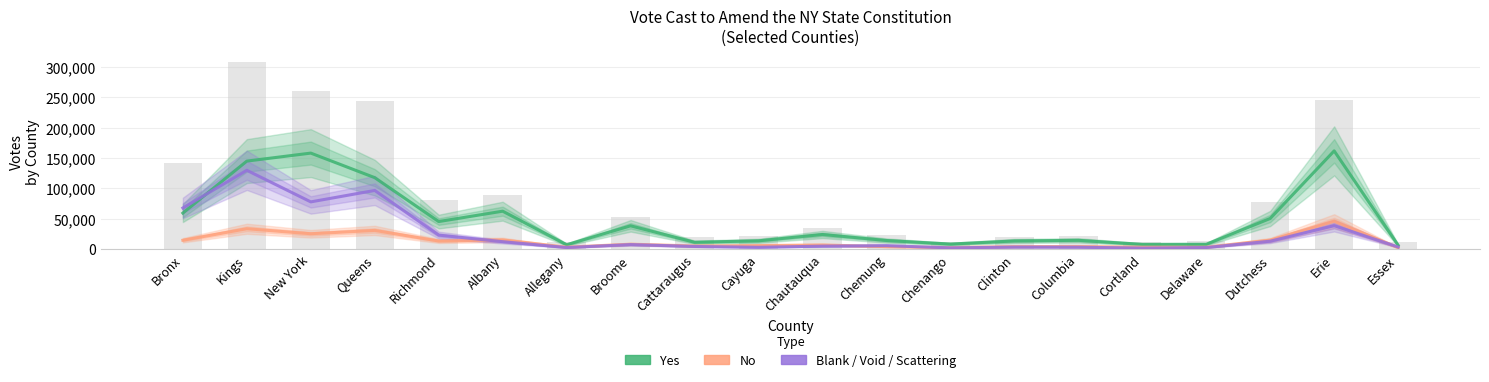

Between Erie and Chenango, which is larger?

Erie